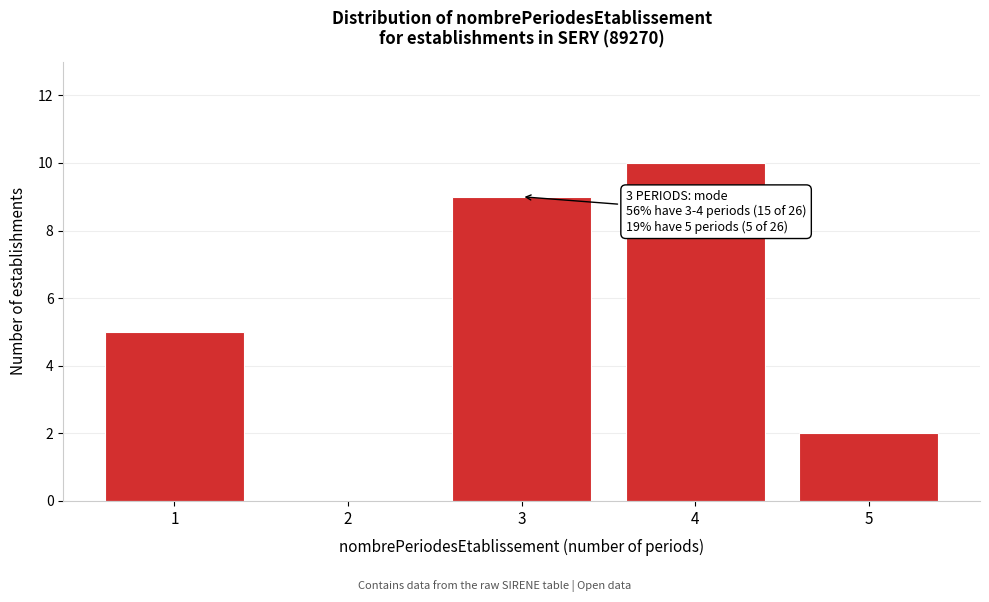

Reading right to left, list all the values displayed in this chart.

5=2	4=10	3=9	2=0	1=5